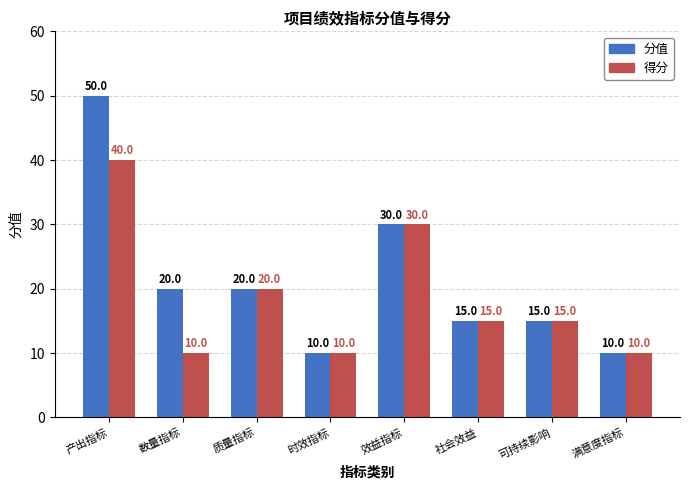

Reading left to right, transcribe all the data shown in this chart.

分值: 产出指标=50	数量指标=20	质量指标=20	时效指标=10	效益指标=30	社会效益=15	可持续影响=15	满意度指标=10
得分: 产出指标=40	数量指标=10	质量指标=20	时效指标=10	效益指标=30	社会效益=15	可持续影响=15	满意度指标=10